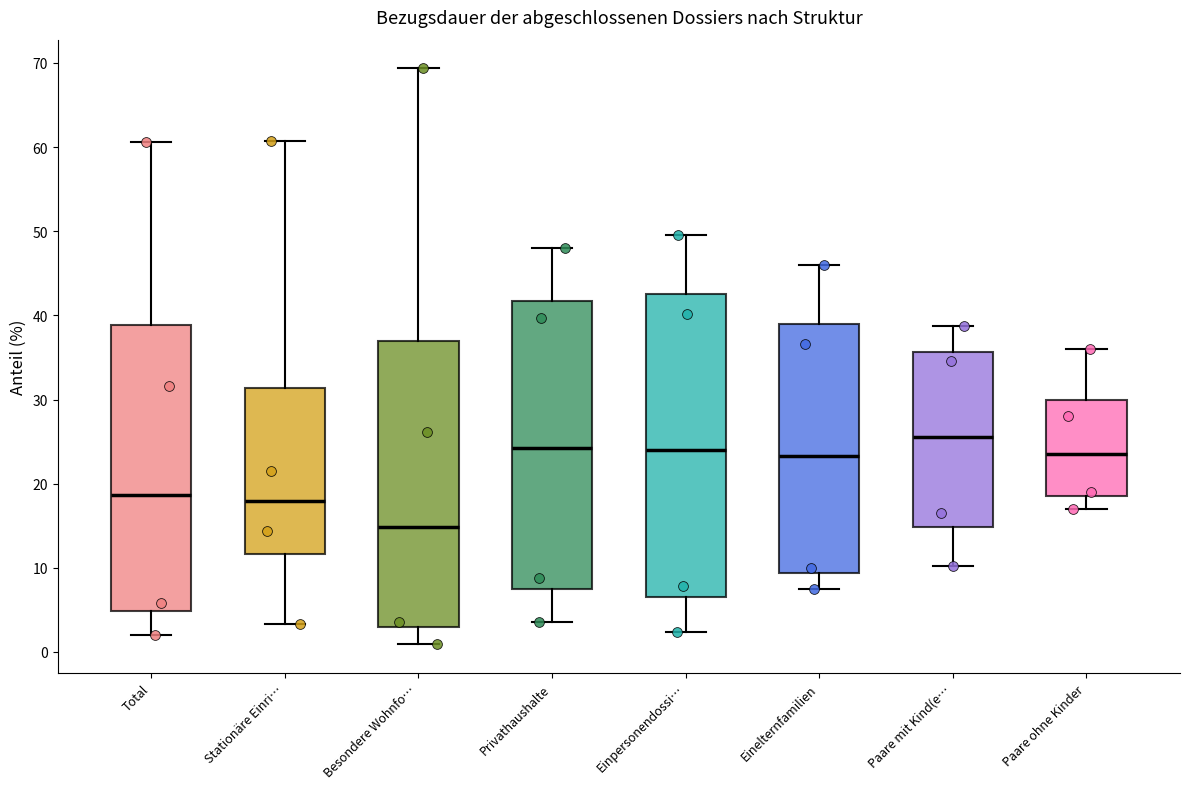

Comparing the boxes themselves (not the whiskers), which one is the tallest?

Einpersonendossi…